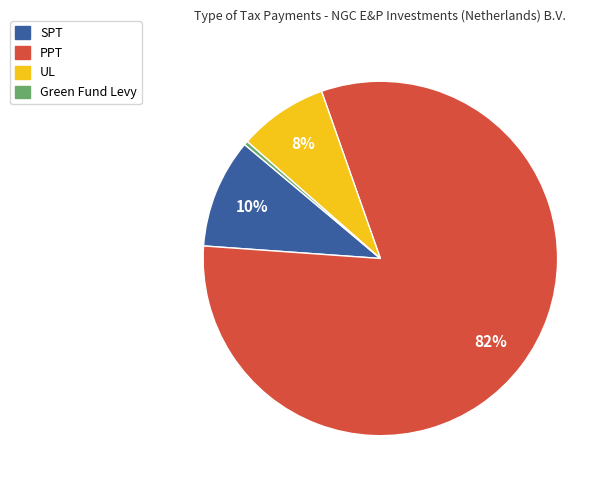

To the nearest percent, what is the average slice percentage?

25%